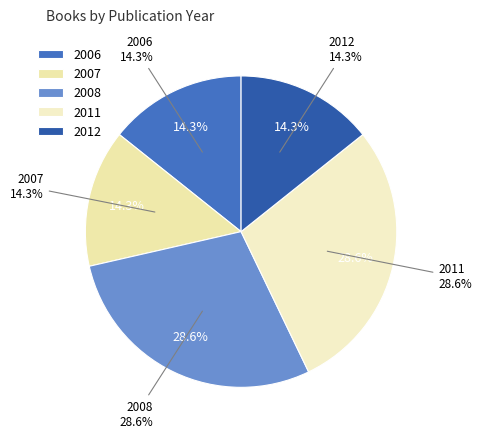

Approximately how many times larger is the value at 2007 compared to 2008?

0.5